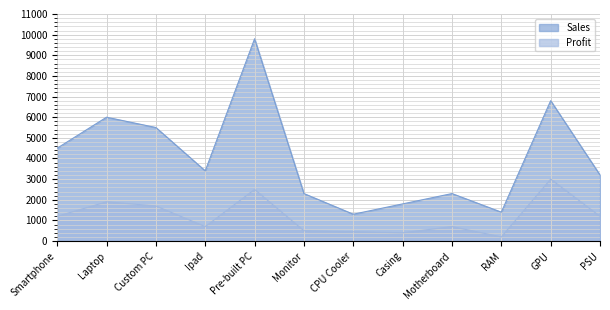

What is the lowest value of the Profit series?

200